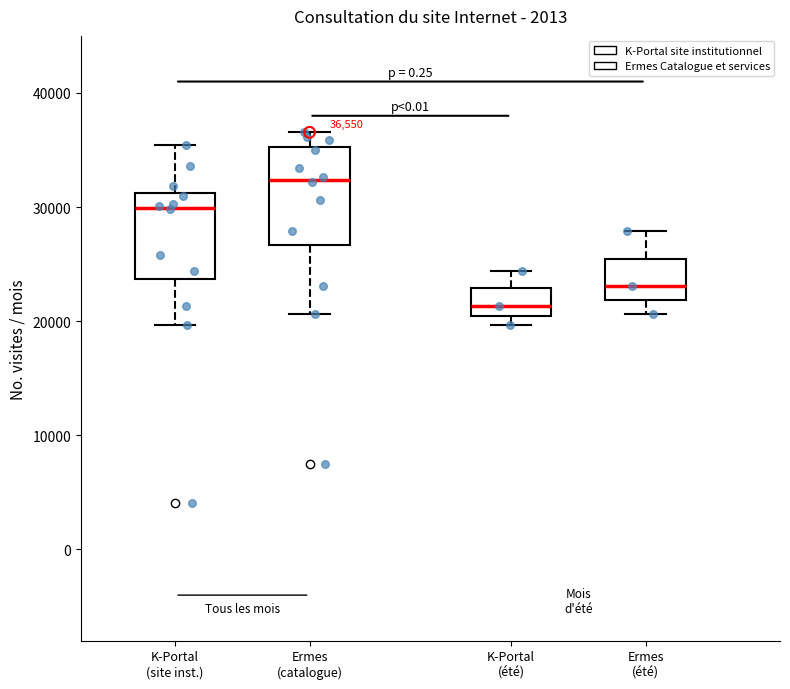

Which box has the lowest median line?

K-Portal (été)